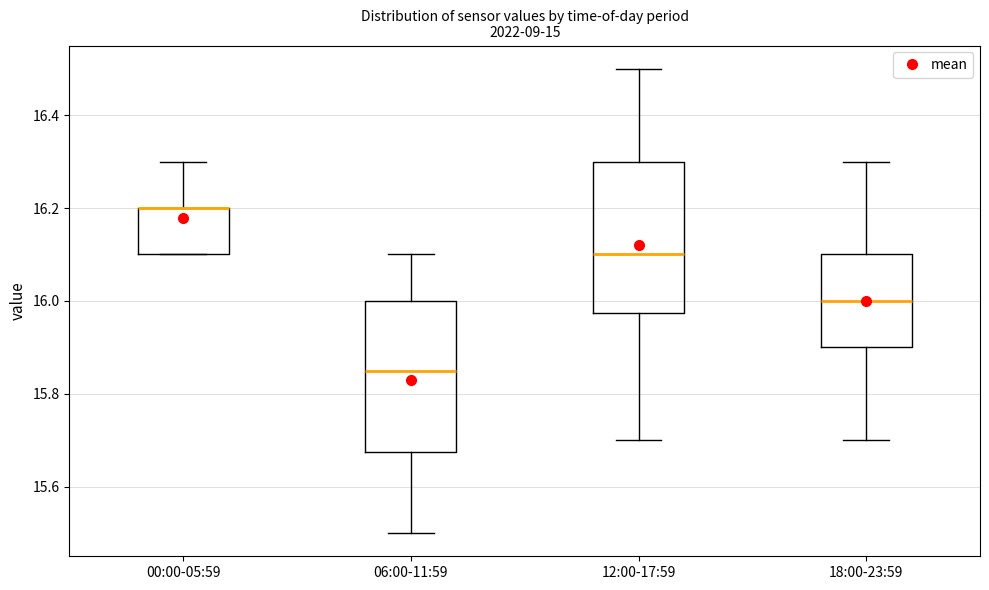

Where is the lower edge of the box for 00:00-05:59 on the y-axis? The values are not printed on the chart, so give them approximately, as read against the axis.

16.10